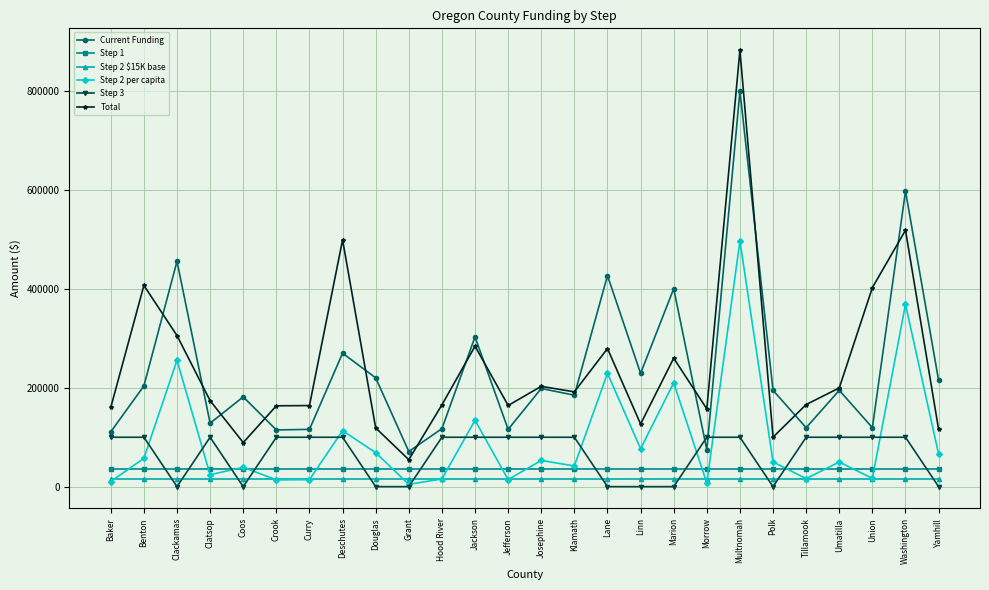

Where is the first local maximum for Total?

Benton